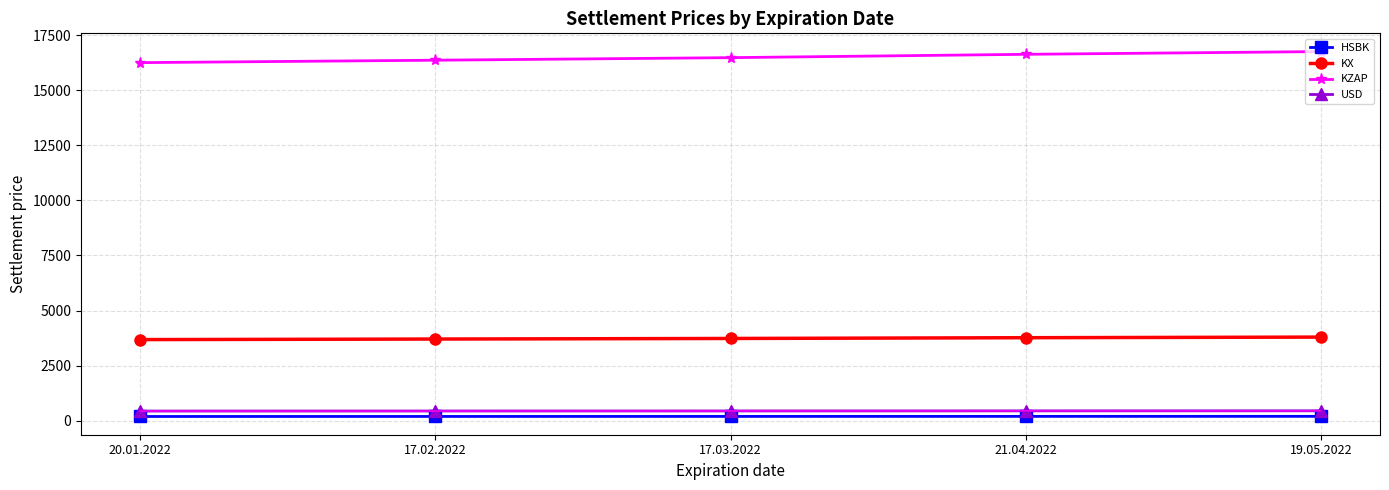

What is the difference between the KZAP values at 21.04.2022 and 17.03.2022?

151.5